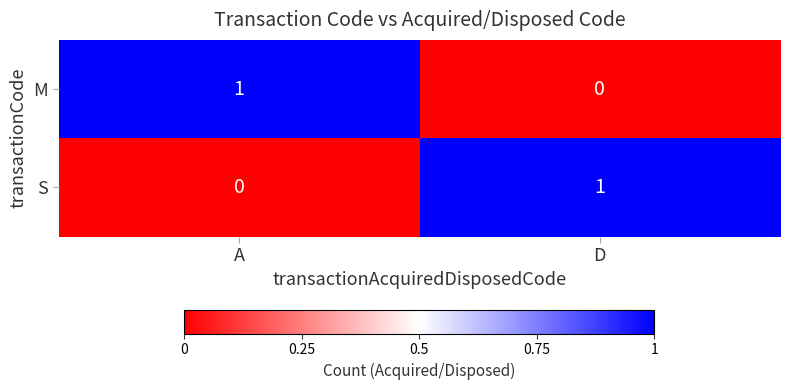

What is the total value across all series at A?

1